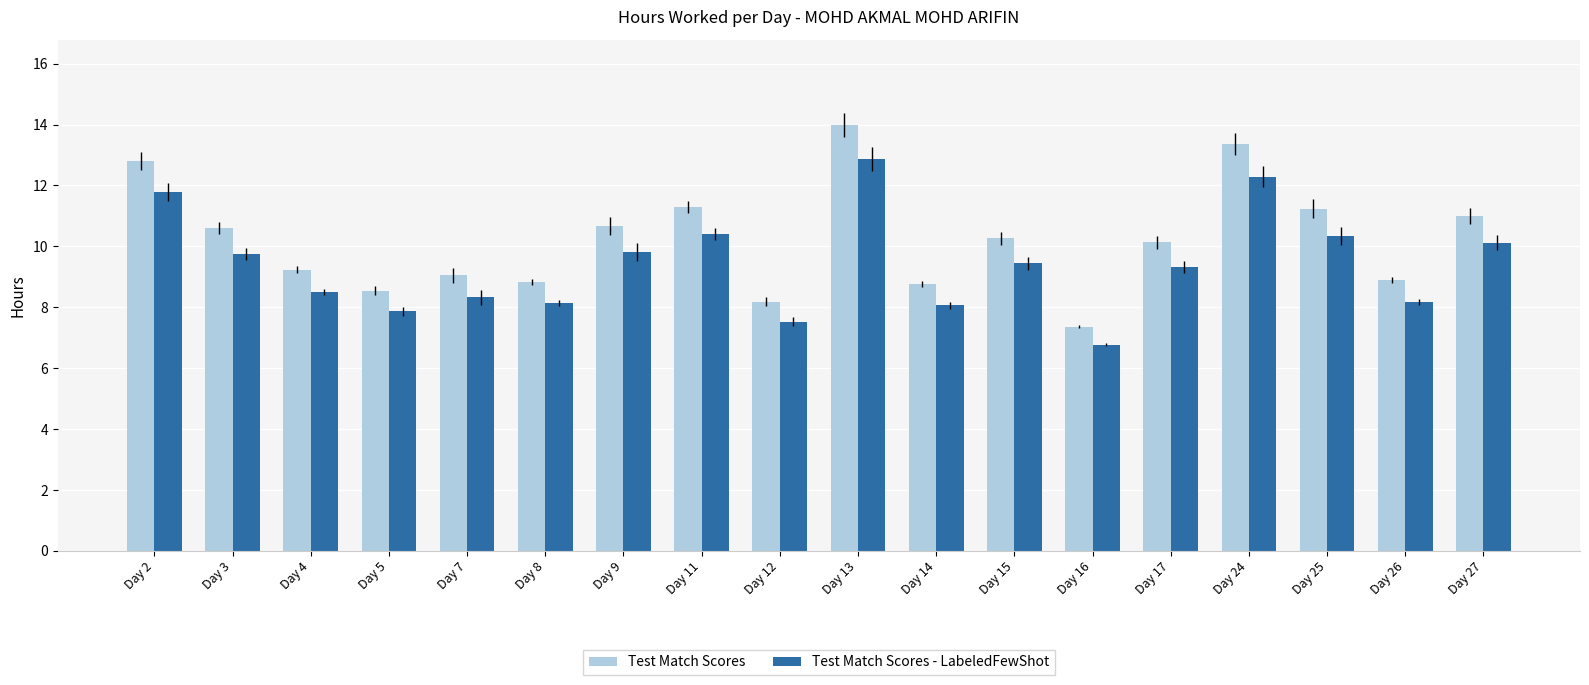

What are all the series names shown in the legend?

Test Match Scores, Test Match Scores - LabeledFewShot